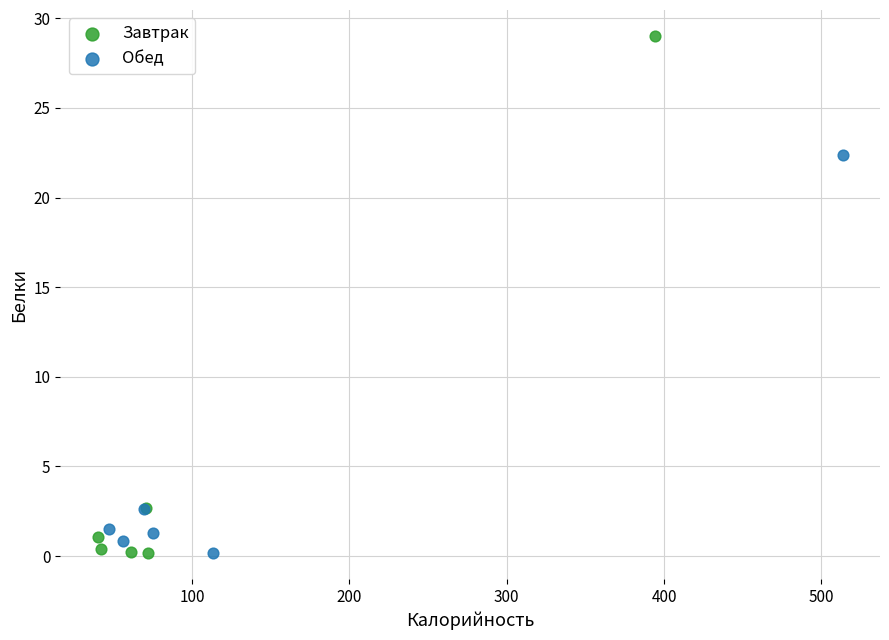

Which series reaches the maximum Y coordinate?

Завтрак